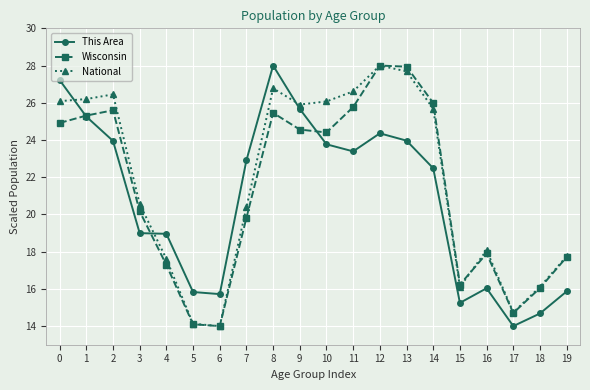

What is the sum of the Wisconsin values at 6 and 13?

41.9